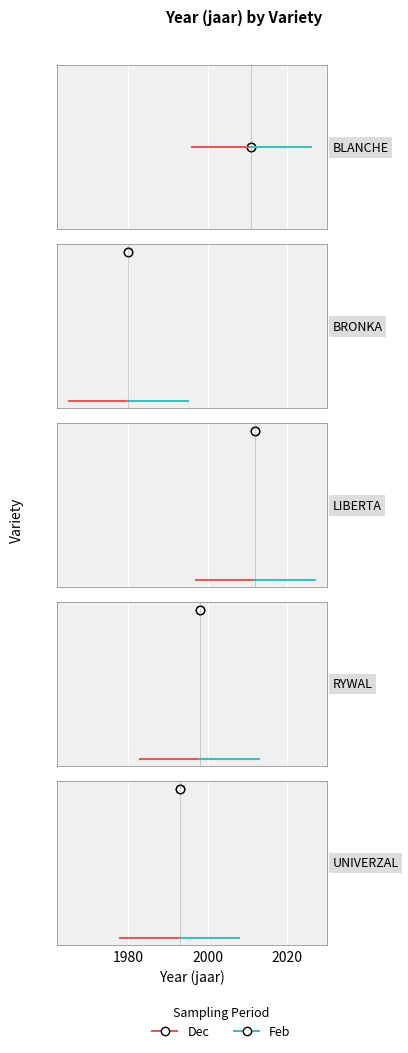

How many values in the Dec series are below 1998?

2